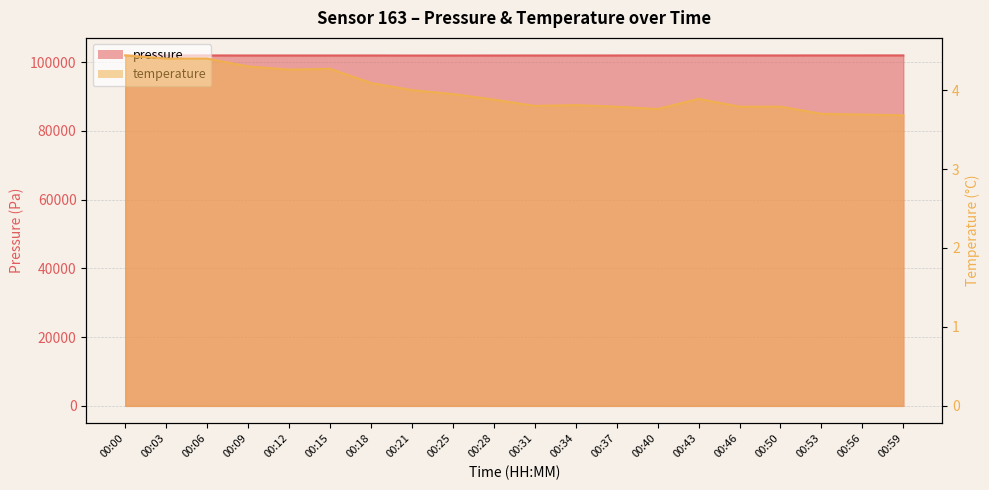

Rank the series by their average value, from lowest to highest.

temperature, pressure